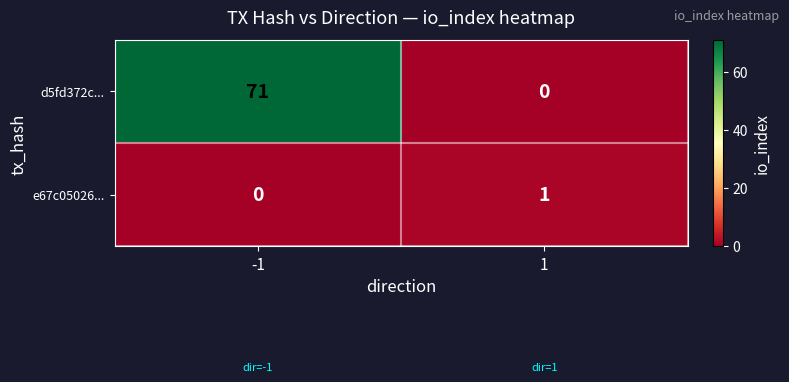

The e67c05026... series shows 0 at -1. True or false?

True